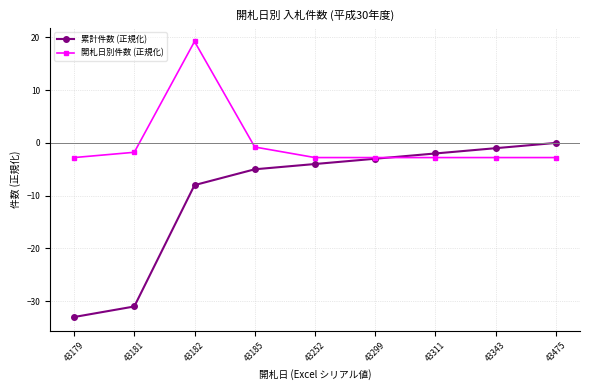

Is this an area chart (filled region under the line)?

No